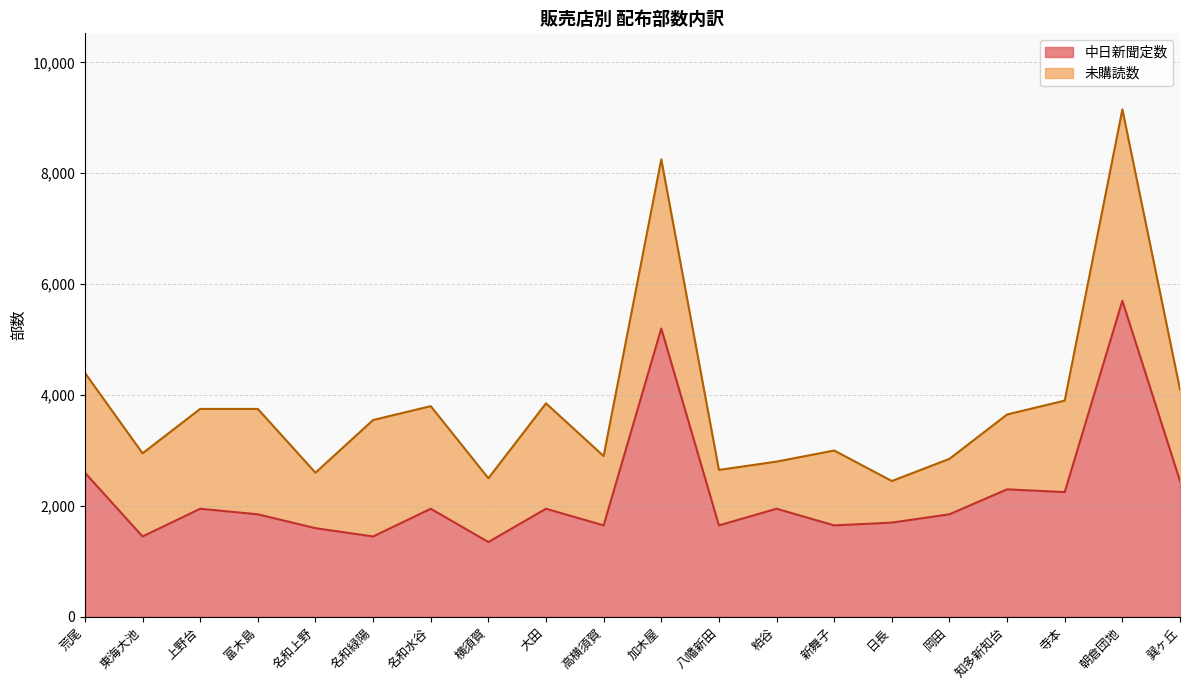

What is the change in value from 寺本 to 朝倉団地?

+3450